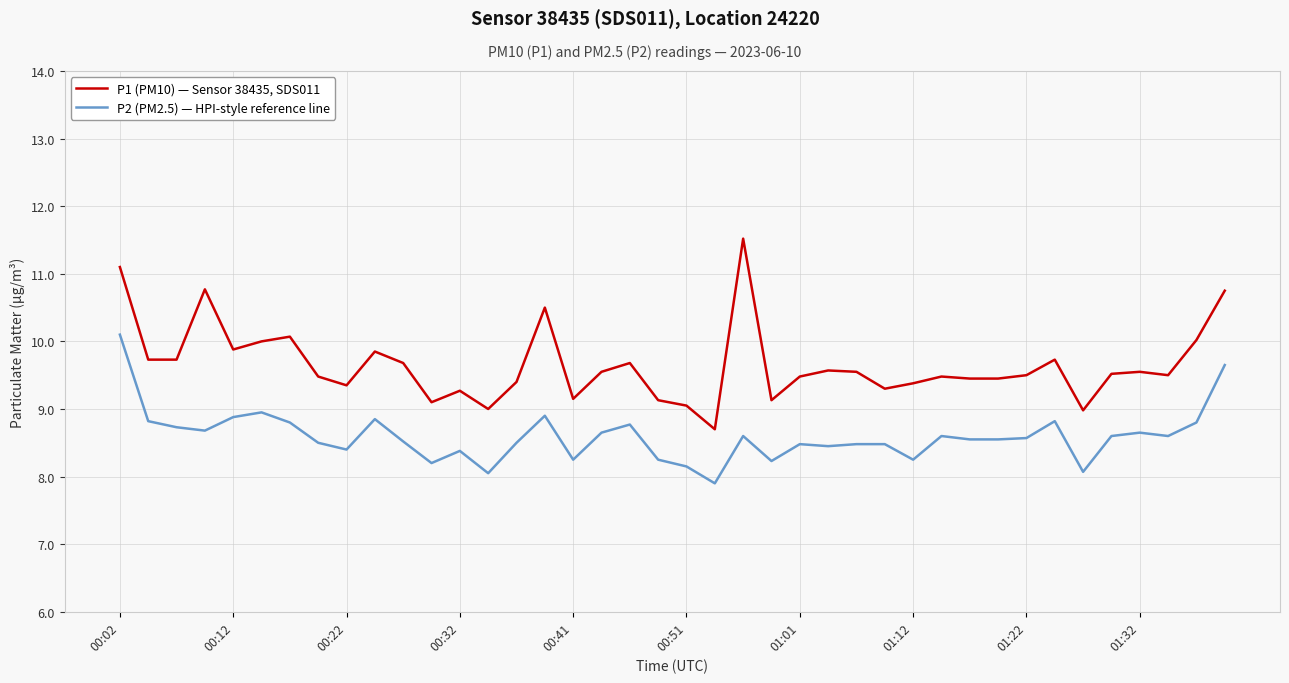

What is the minimum value for P1 (PM10) — Sensor 38435, SDS011?

8.7